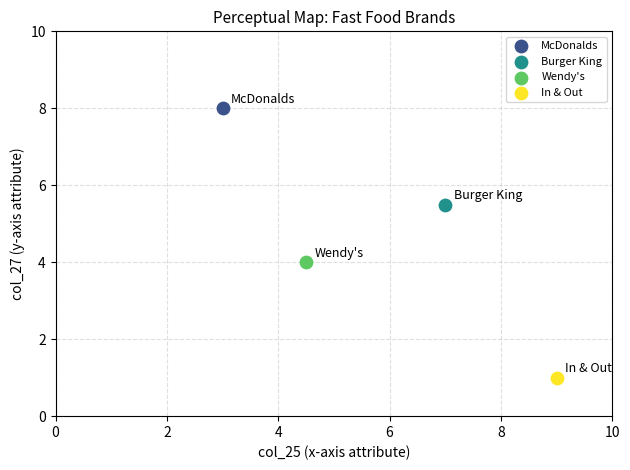

Which series contains the highest Y value?

McDonalds